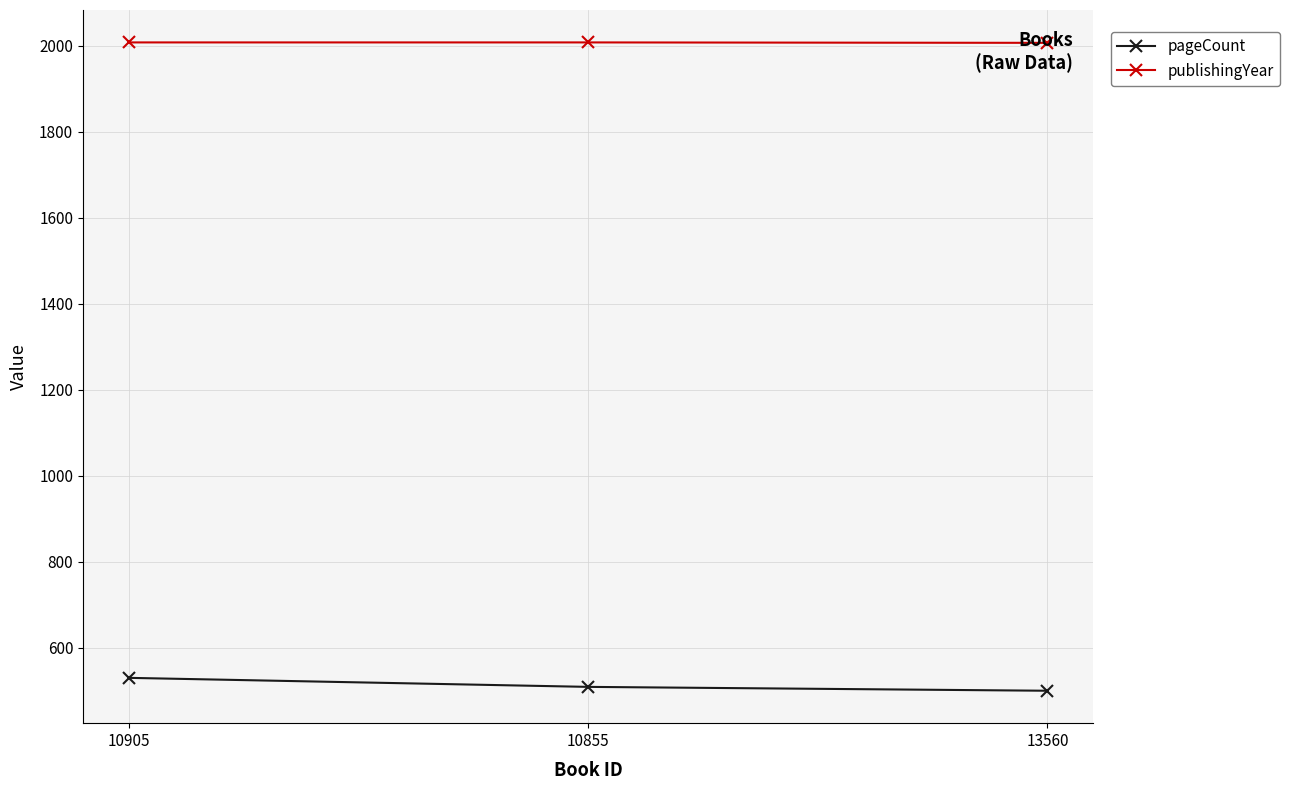

What is the minimum value shown in the chart?

500